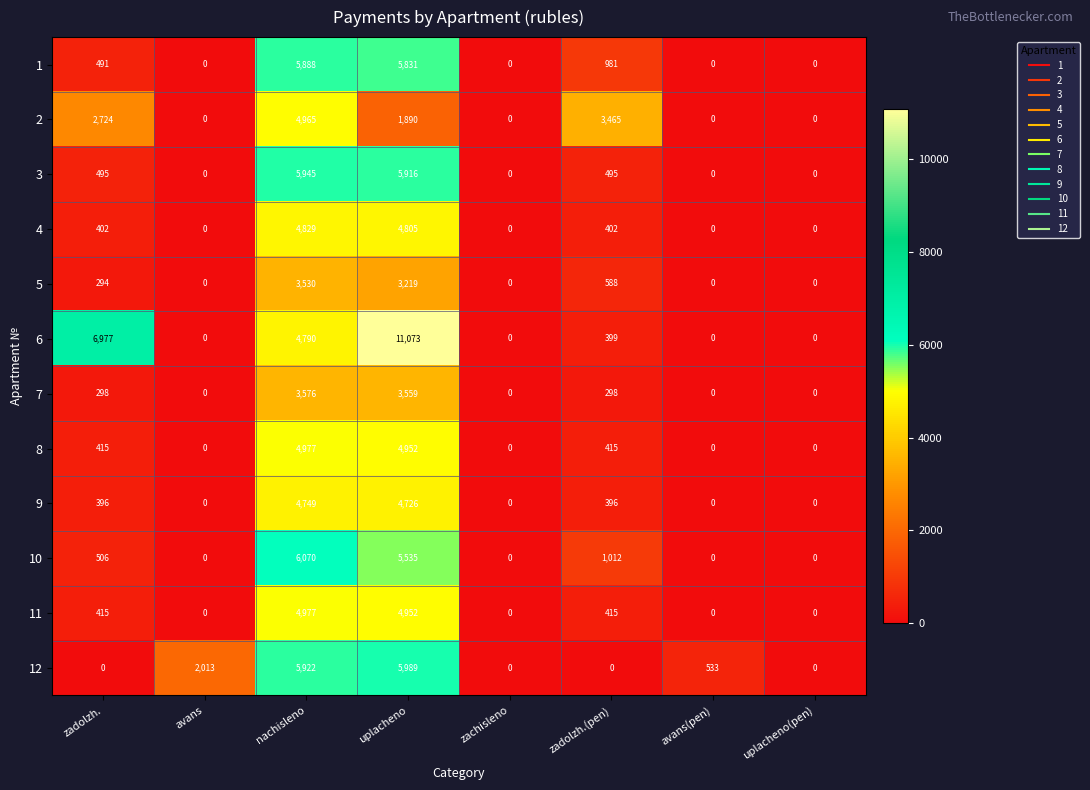

What is the sum of all 6 values?

23239